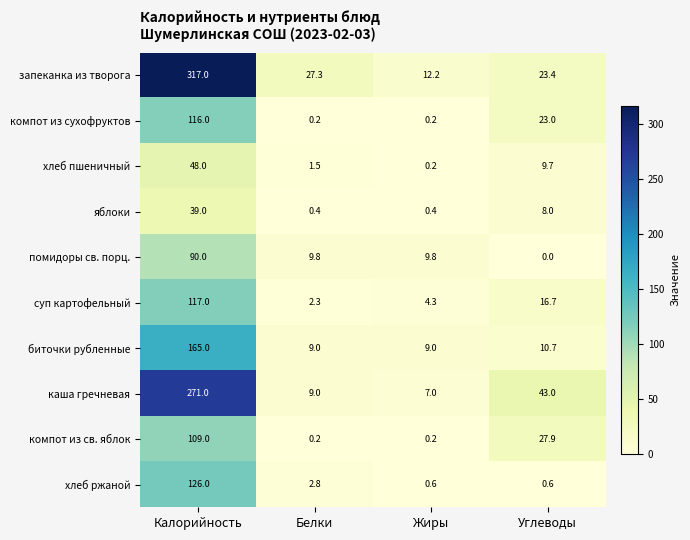

Where does the яблоки series first go above 8?

Калорийность